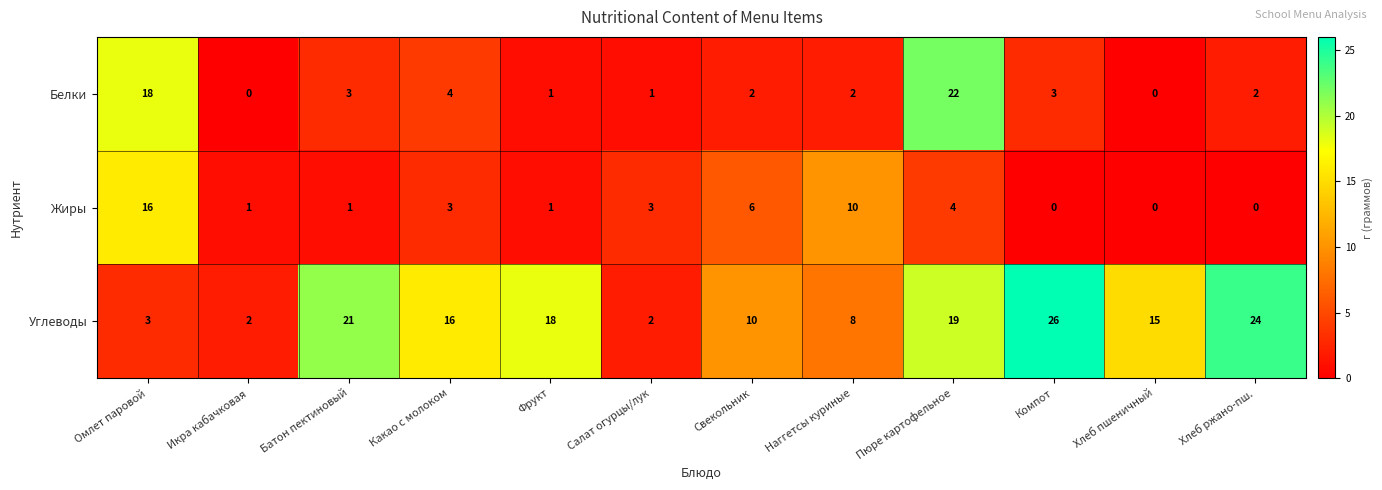

Rank the series by their maximum value, from lowest to highest.

Жиры, Белки, Углеводы